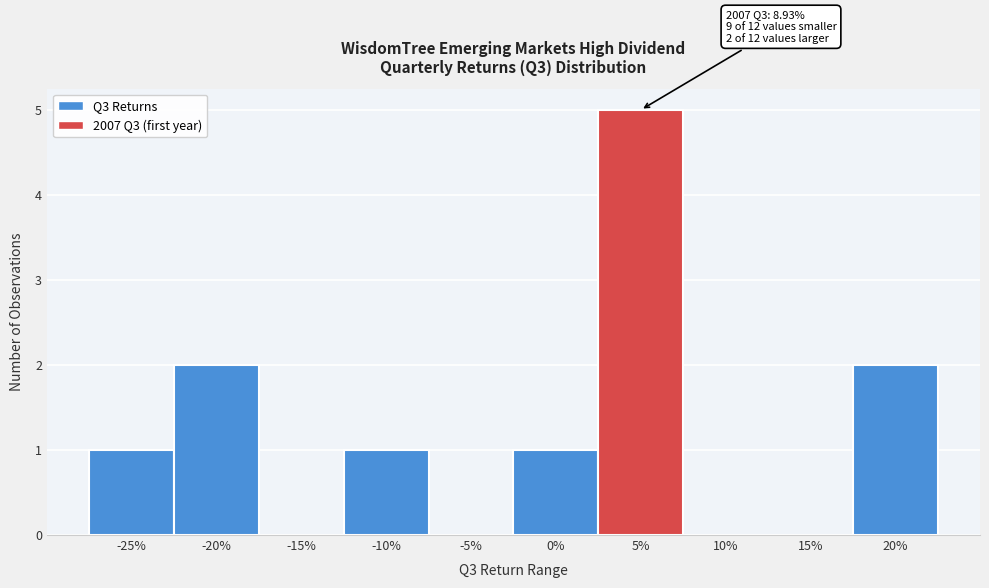

Reading left to right, extract all data points from this chart.

-25%=1	-20%=2	-15%=0	-10%=1	-5%=0	0%=1	5%=5	10%=0	15%=0	20%=2